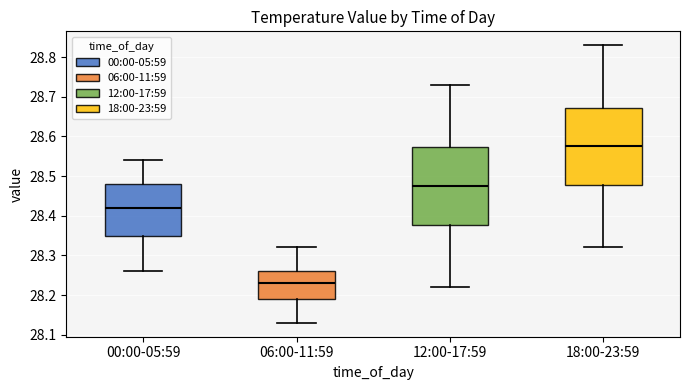

Which box has the highest median line?

18:00-23:59